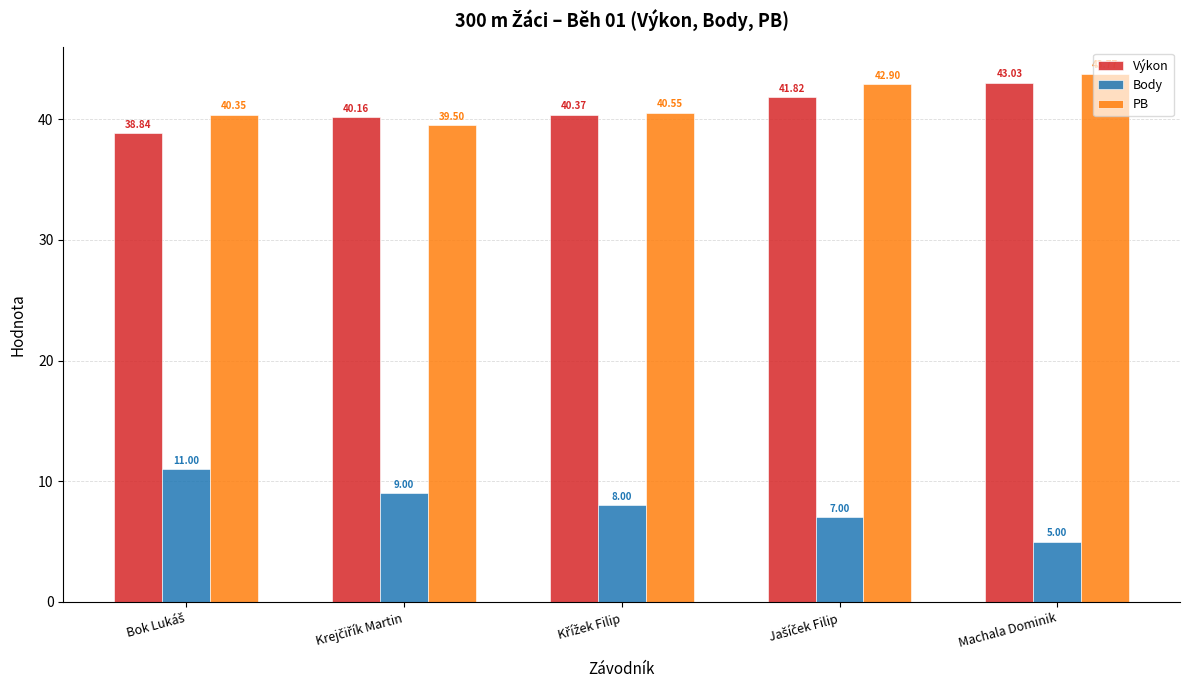

Rank the series by their maximum value, from highest to lowest.

PB, Výkon, Body